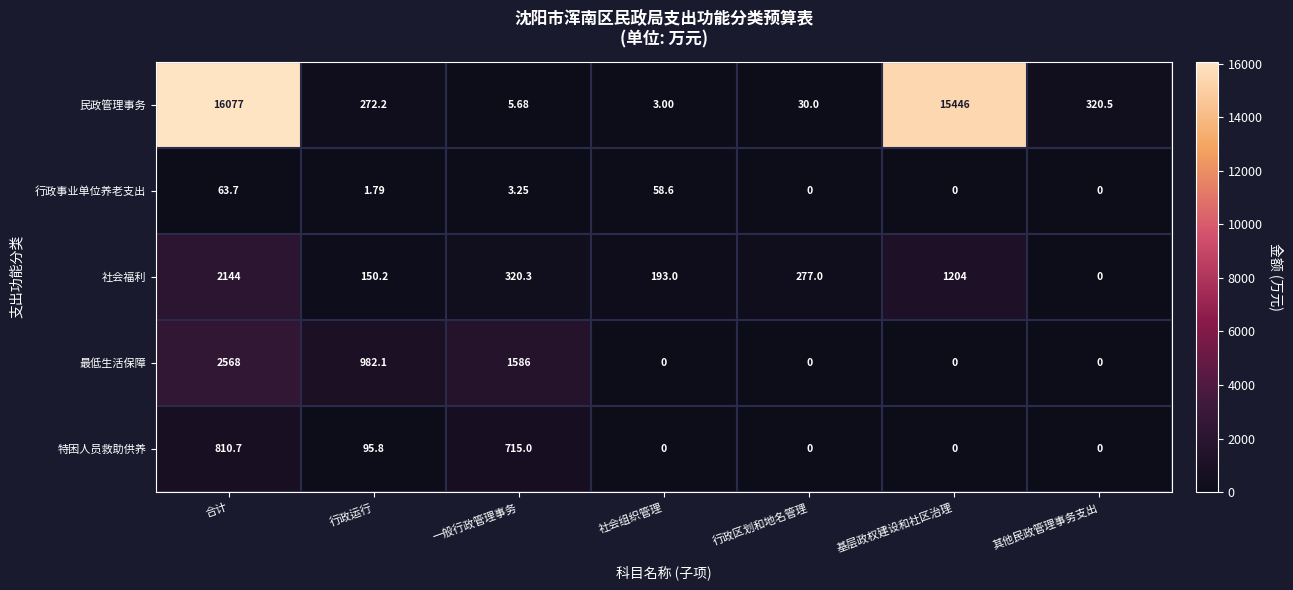

At which category is the sum across all series the highest?

合计